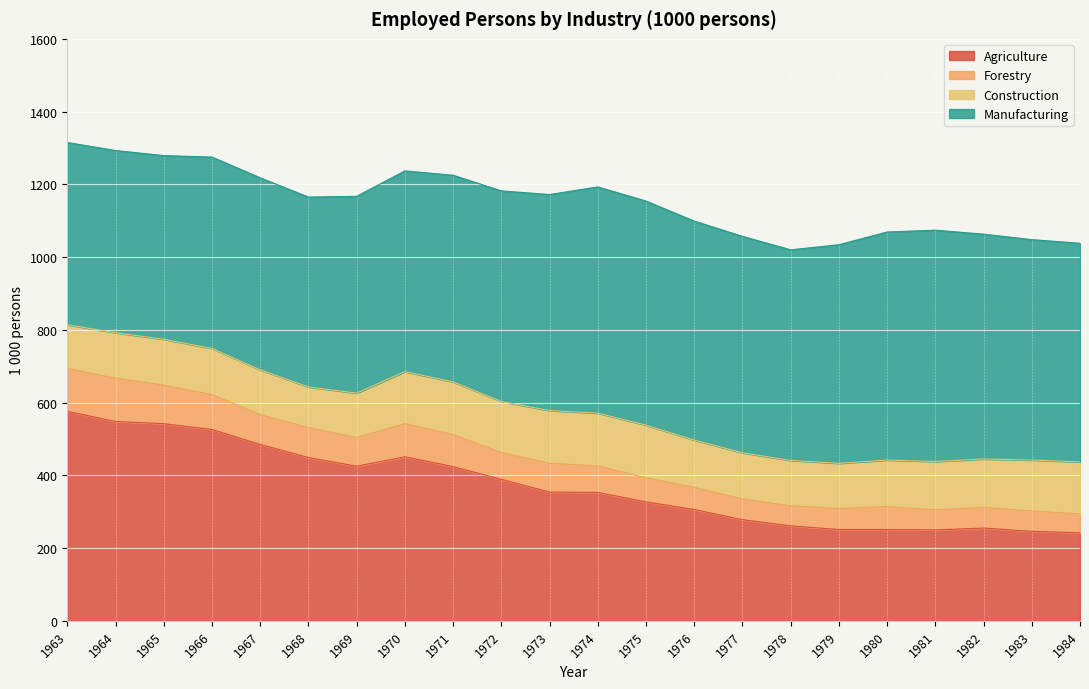

The Construction series shows 173 at 1968. True or false?

False